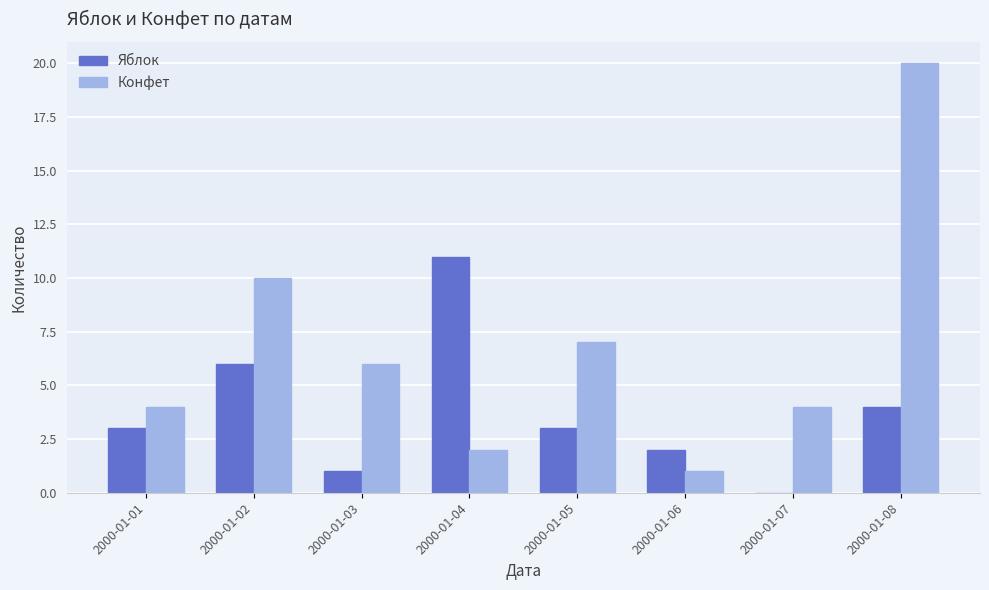

What is the maximum value for Яблок?

11